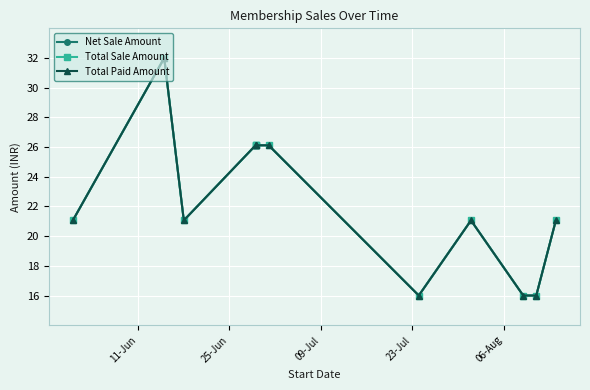

Reading left to right, extract all data points from this chart.

Net Sale Amount: 21.1	32.0	21.1	26.1	26.1	26.1	26.1	16.0	21.1	16.0	16.0	21.1
Total Sale Amount: 21.1	32.0	21.1	26.1	26.1	26.1	26.1	16.0	21.1	16.0	16.0	21.1
Total Paid Amount: 21.1	32.0	21.1	26.1	26.1	26.1	26.1	16.0	21.1	16.0	16.0	21.1